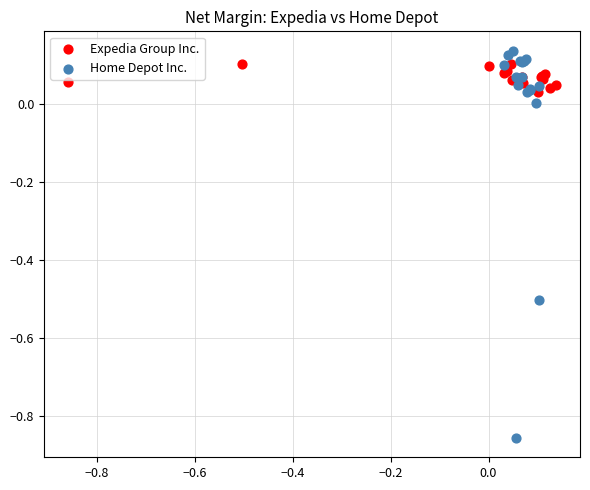

What are all the series names shown in the legend?

Expedia Group Inc., Home Depot Inc.